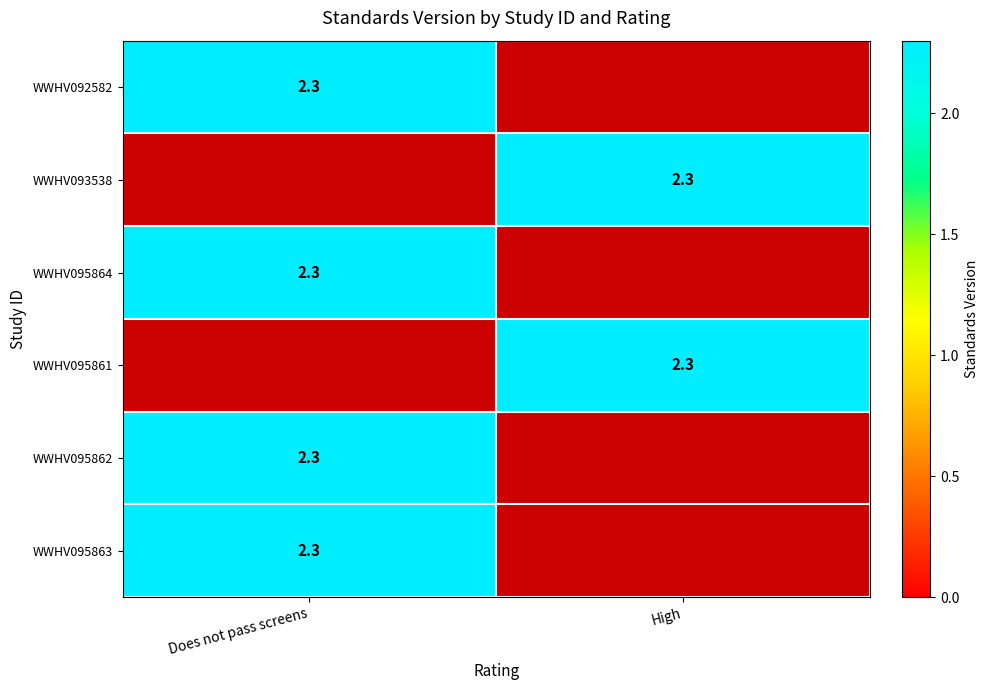

The WWHV095863 series shows 3.3 at Does not pass screens. True or false?

False